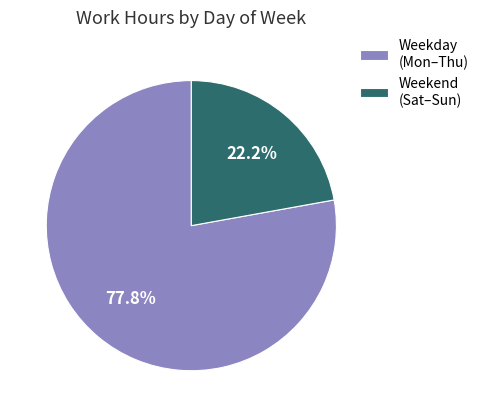

Do Weekend (Sat–Sun) and Weekday (Mon–Thu) together represent more than half of the pie?

Yes